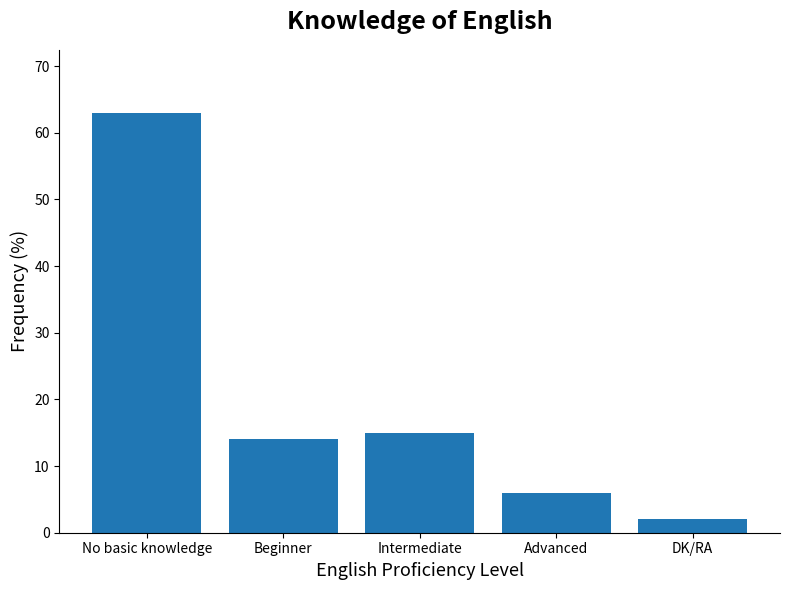

Where is the data nearest to the value 32?

Intermediate